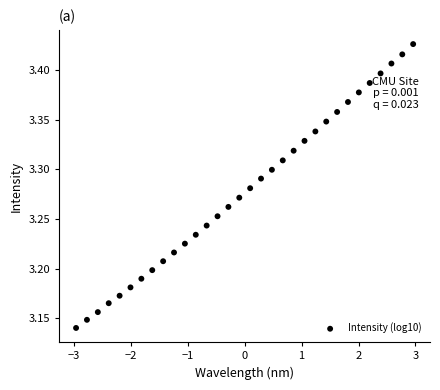

What is the range of Y values (max minus min)?

0.3